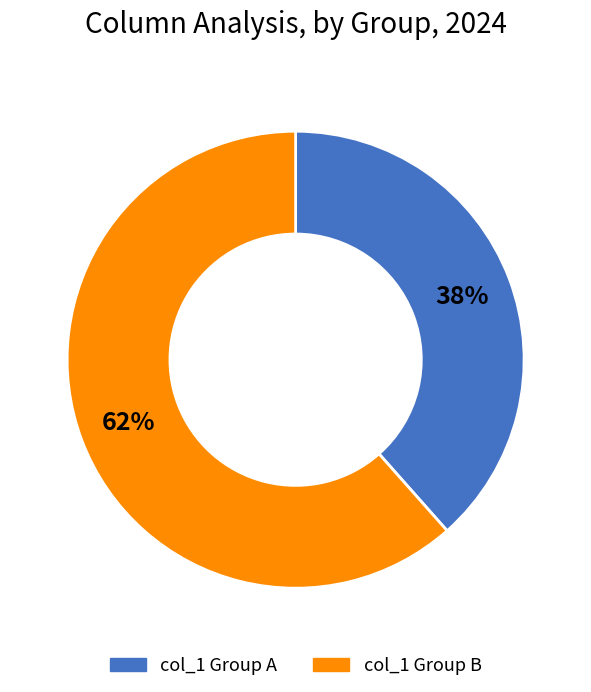

Between col_1 Group A and col_1 Group B, which is larger?

col_1 Group B